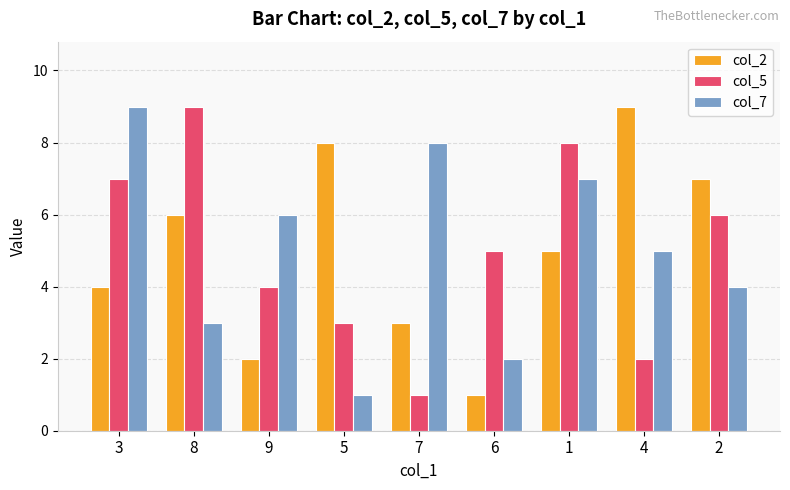

At which label does col_7 reach its peak?

3